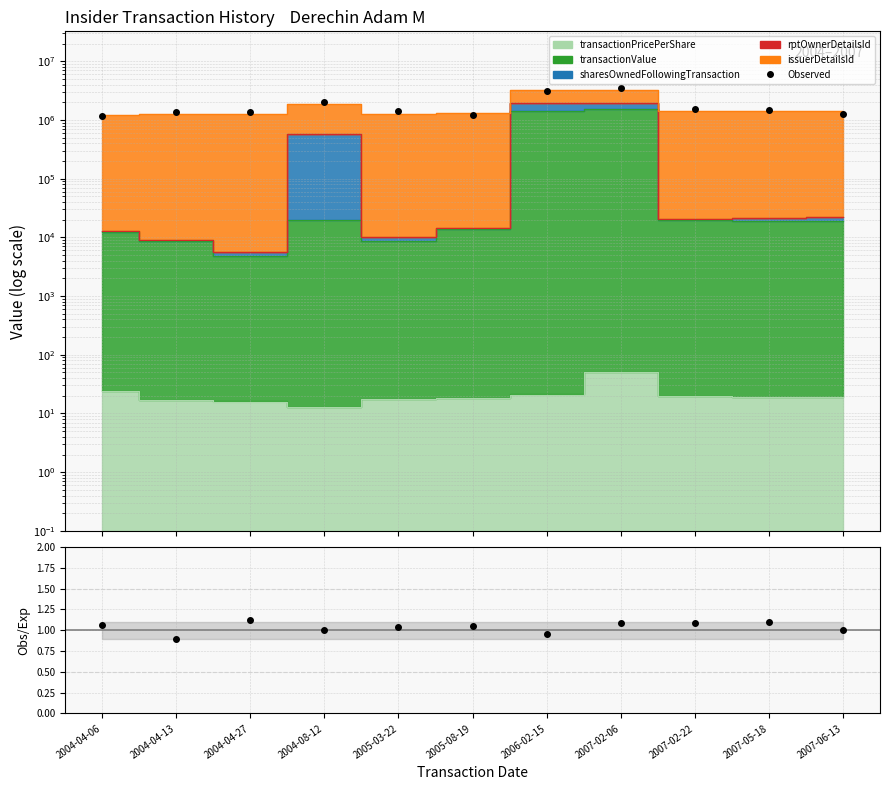

How many data points are less than 1430373?

5